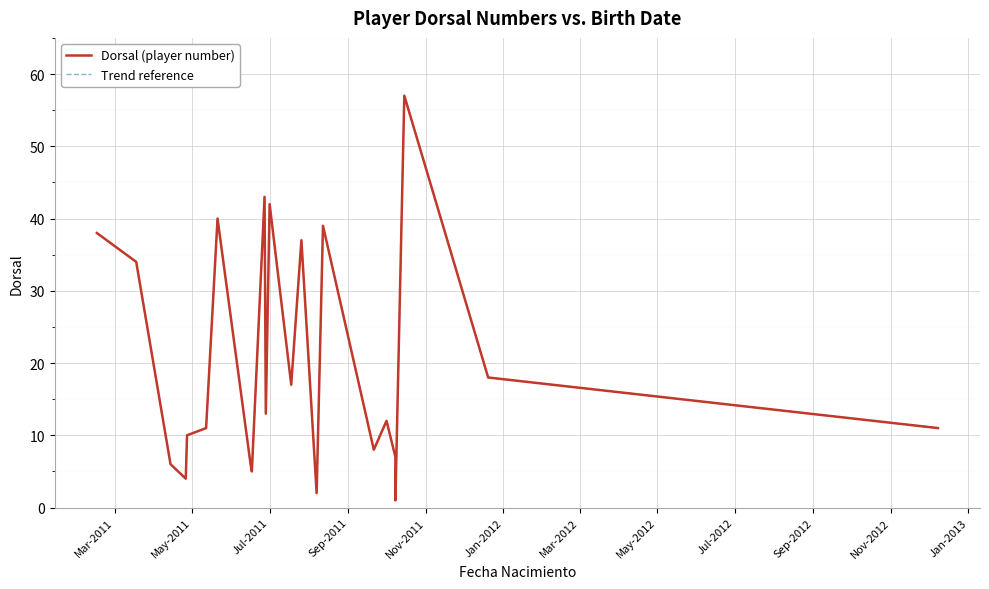

At which label does Trend reference first exceed 12?

Mar-2011